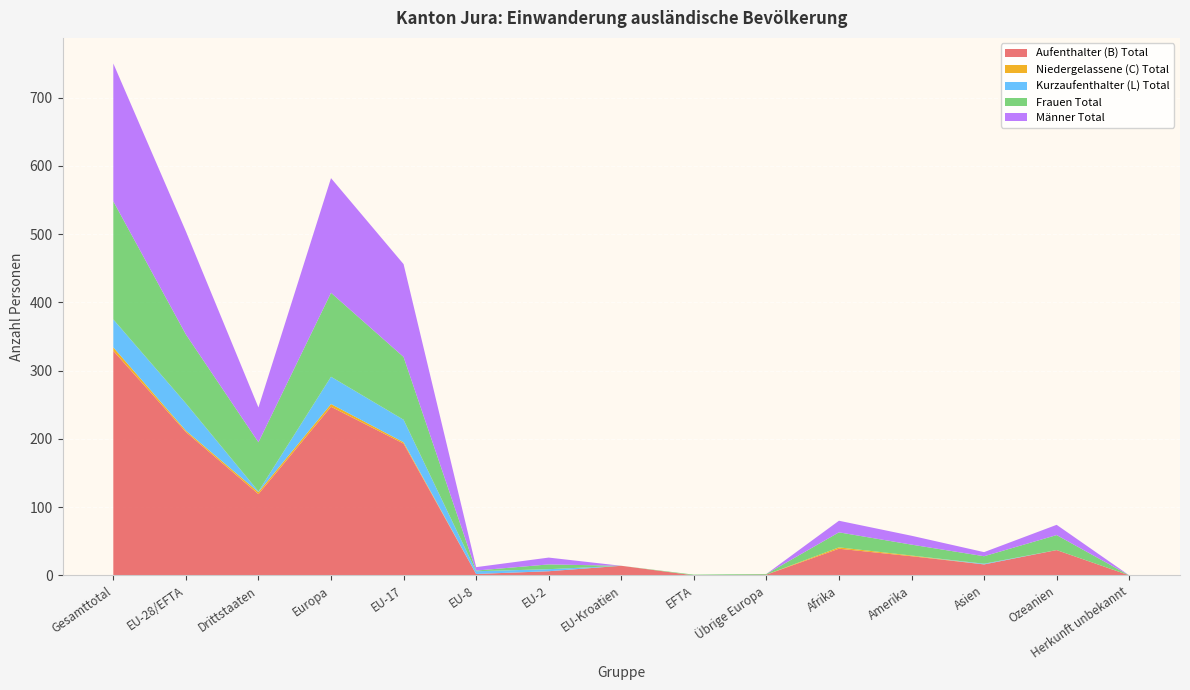

Which category has the highest value in the Aufenthalter (B) Total series?

Gesamttotal